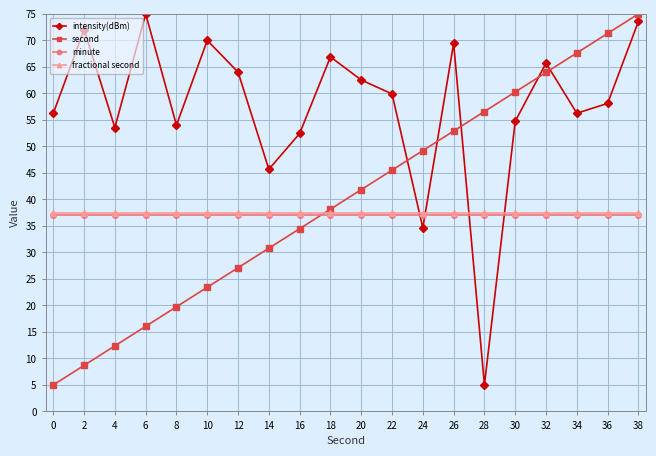

The value of intensity(dBm) at 14 is 29.6. True or false?

False